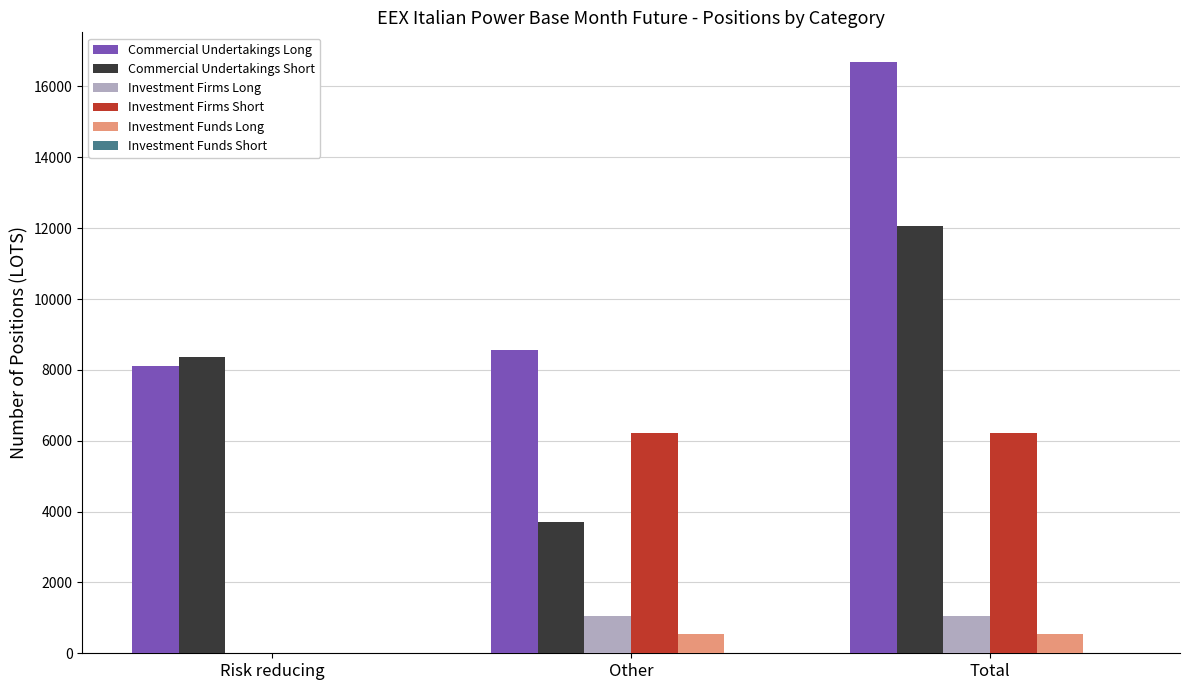

Which series changed the most between Risk reducing and Total?

Commercial Undertakings Long